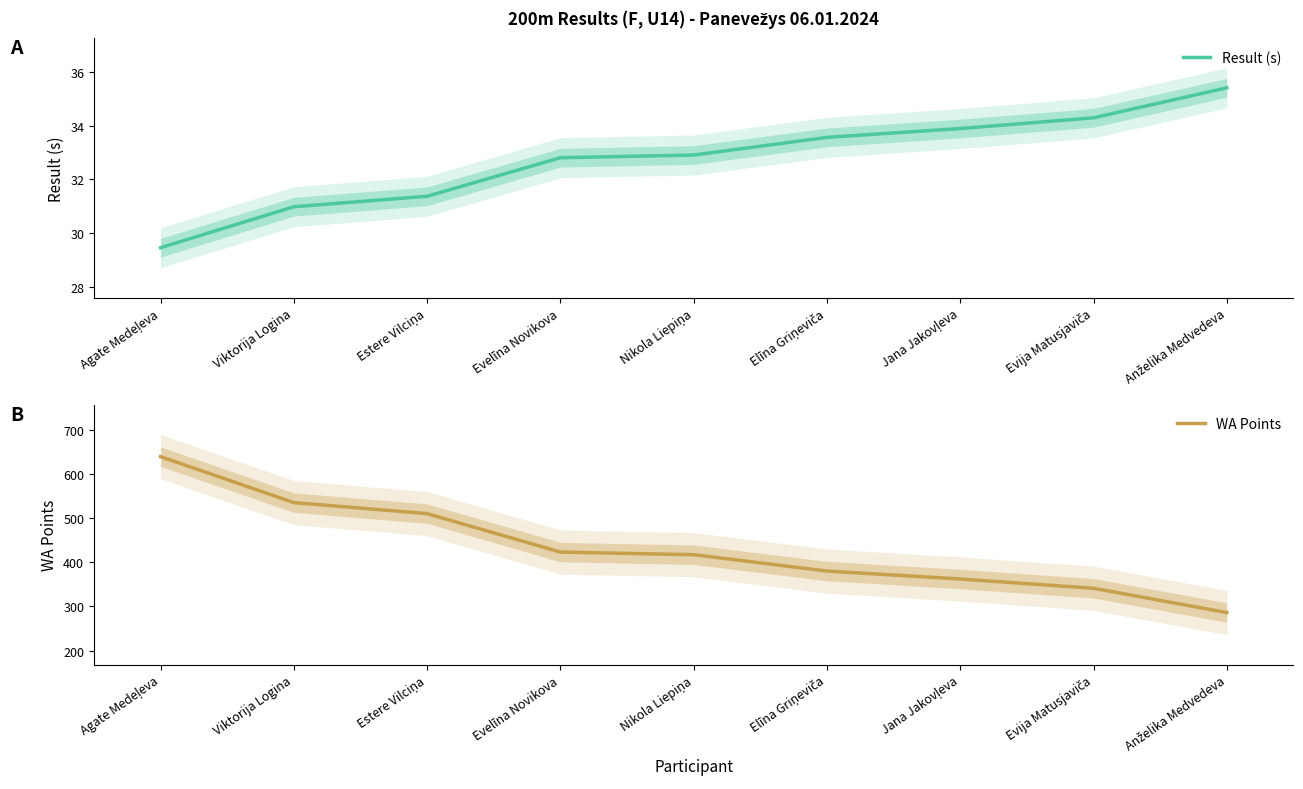

At which category does the chart reach its peak across all series?

Agate Medeļeva